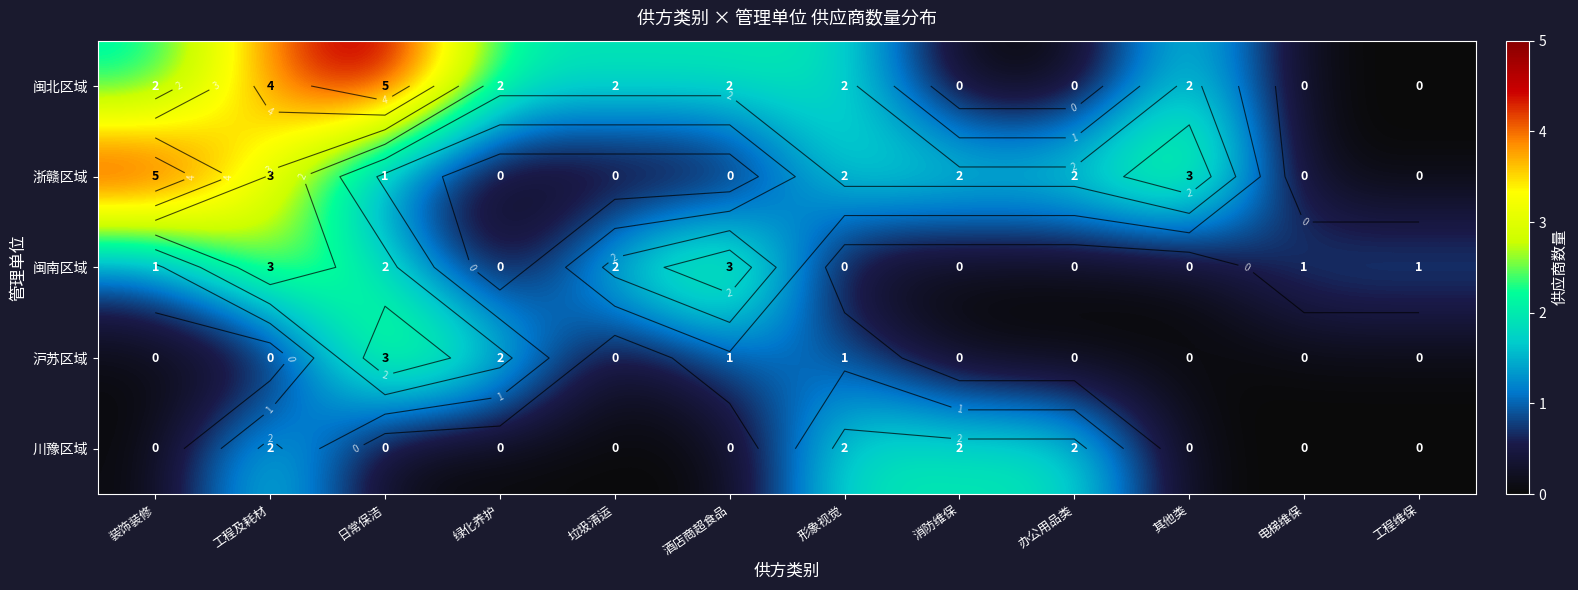

Is it true that 闽南区域 equals 0 at 消防维保?

True